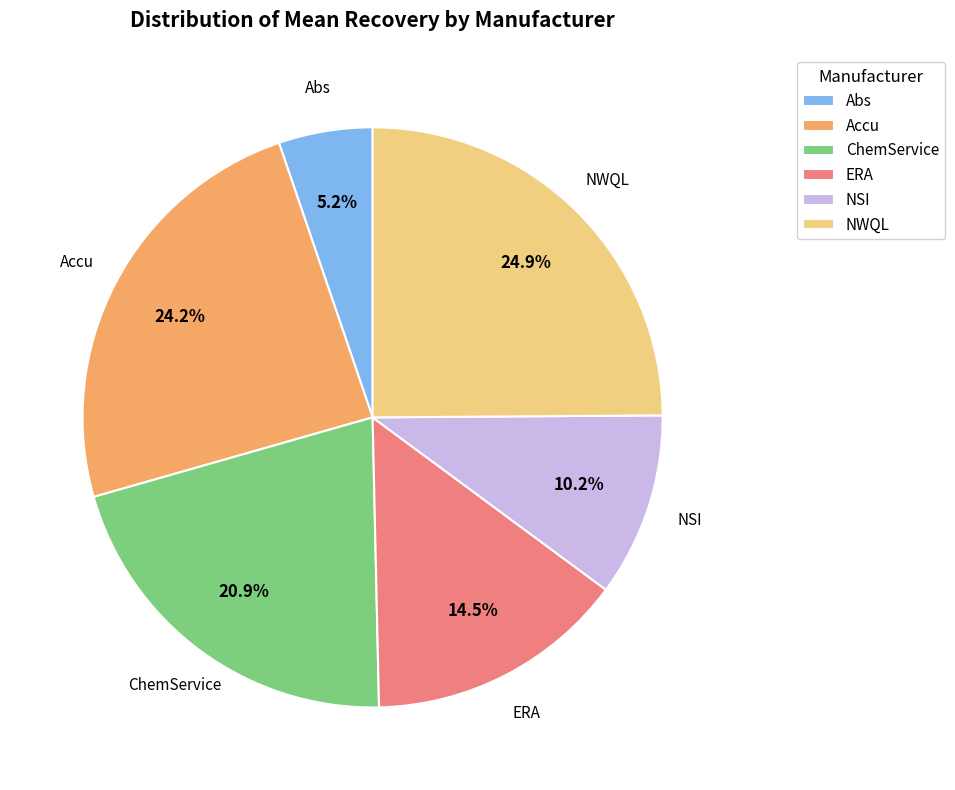

Rank the categories by value from lowest to highest.

Abs, NSI, ERA, ChemService, Accu, NWQL